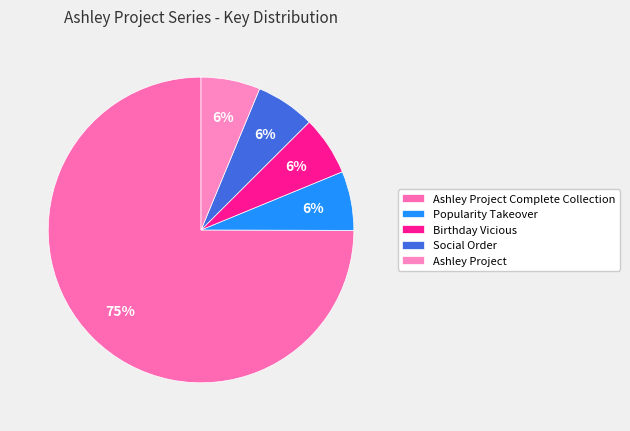

What is the largest slice in the pie chart?

Ashley Project Complete Collection